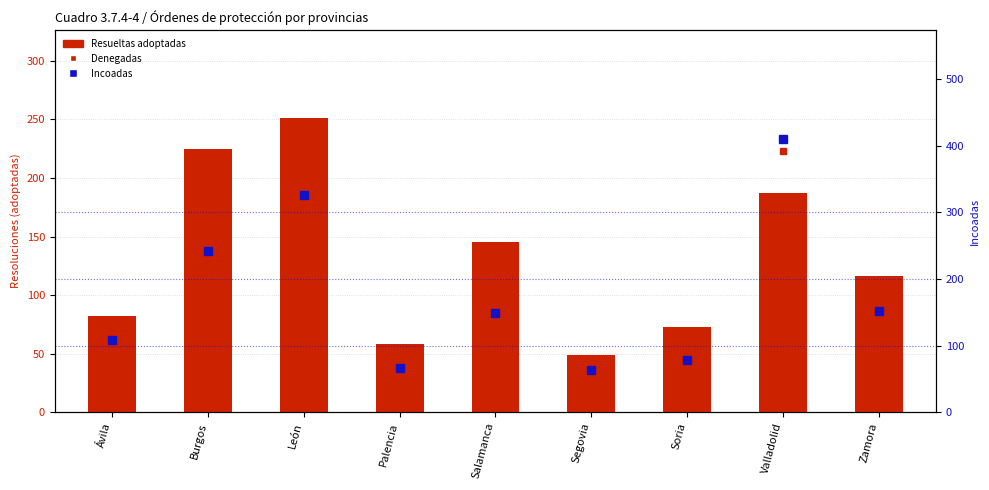

What is the maximum value for Resueltas adoptadas?

251